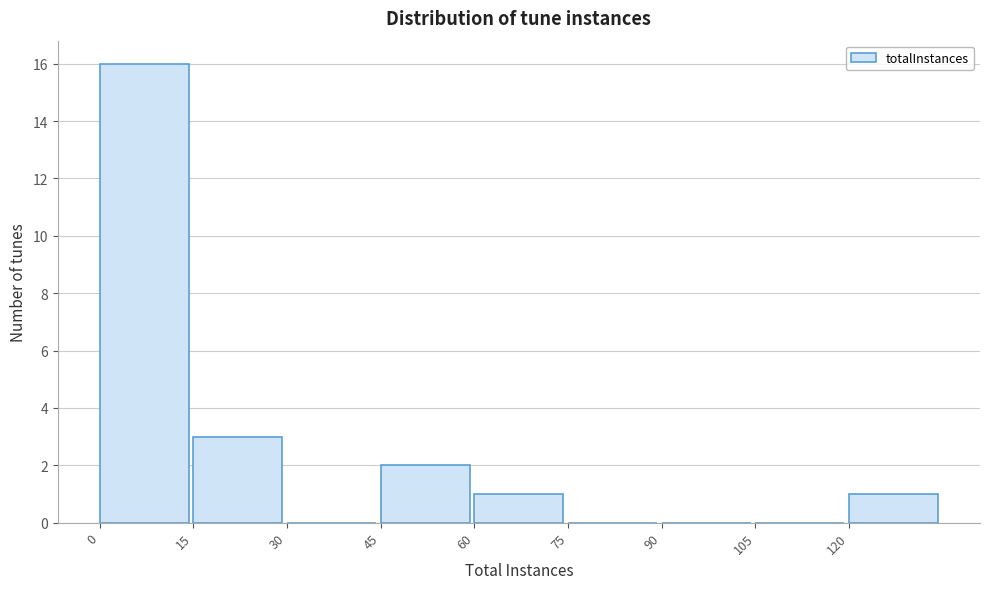

What is the height of the bar covering 45 to 60 on the x-axis? Neither the bar edges nor the heights are printed on the chart, so give them approximately, as read against the axes.

2